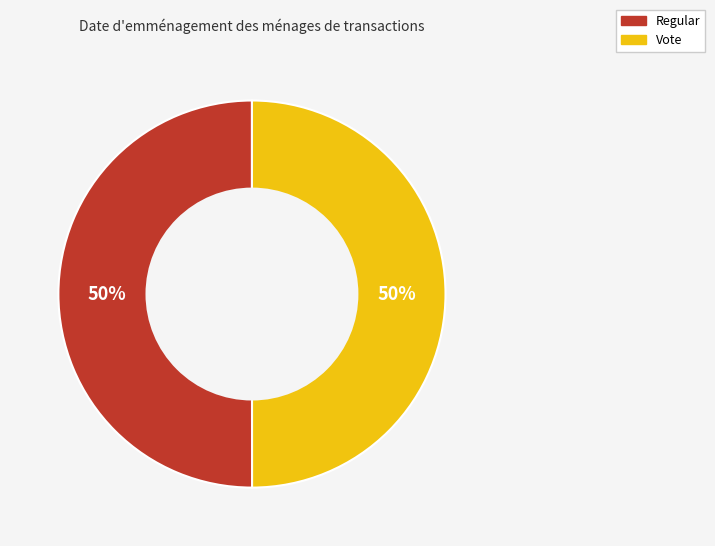

To the nearest percent, what is the average slice percentage?

50%